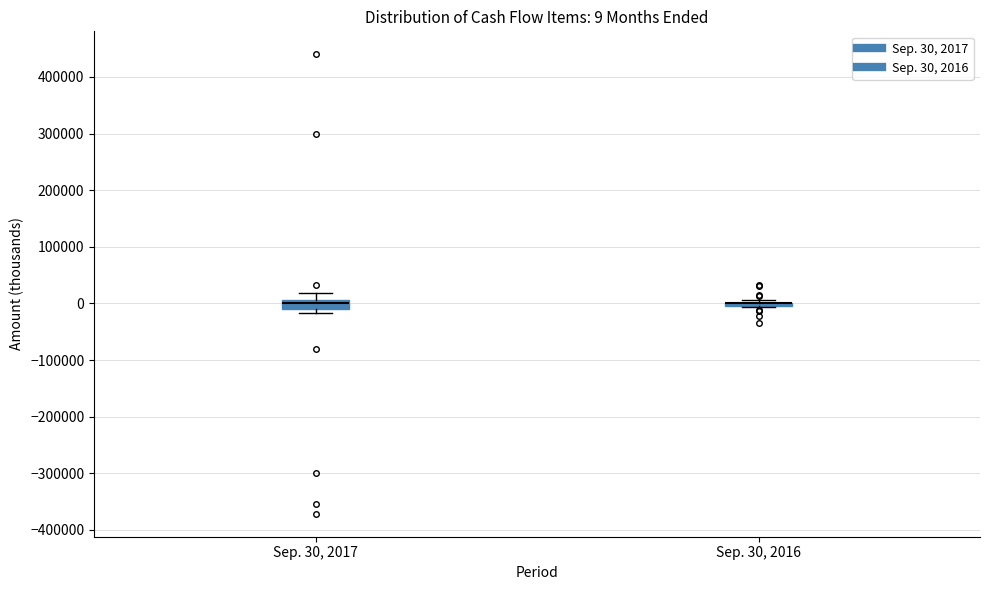

Which box is the tallest, from its lower edge to its upper edge?

Sep. 30, 2017